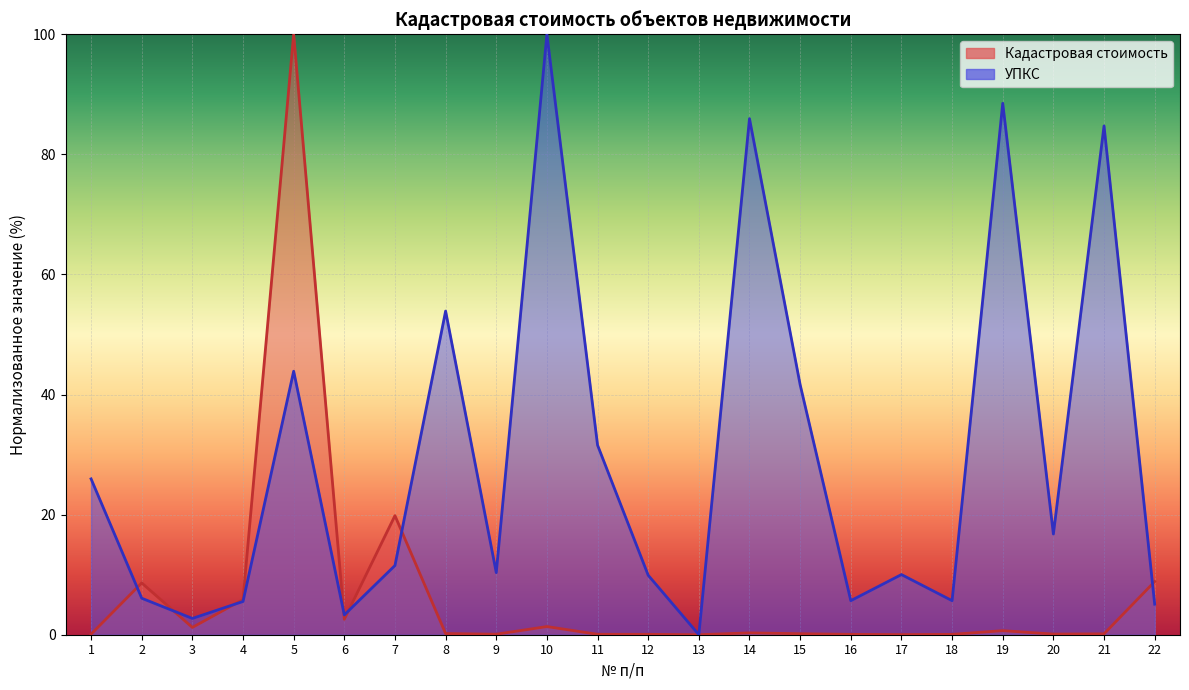

Reading left to right, extract all data points from this chart.

УПКС: 26.0	6.1	2.7	5.5	43.9	3.3	11.5	53.9	10.3	100.0	31.6	9.9	0.0	86.0	41.6	5.7	10.0	5.7	88.5	16.8	84.7	5.1
Кадастровая стоимость: 0.1	8.6	1.2	5.9	100.0	2.6	19.8	0.2	0.1	1.4	0.1	0.1	0.0	0.3	0.2	0.1	0.0	0.1	0.7	0.1	0.1	8.8